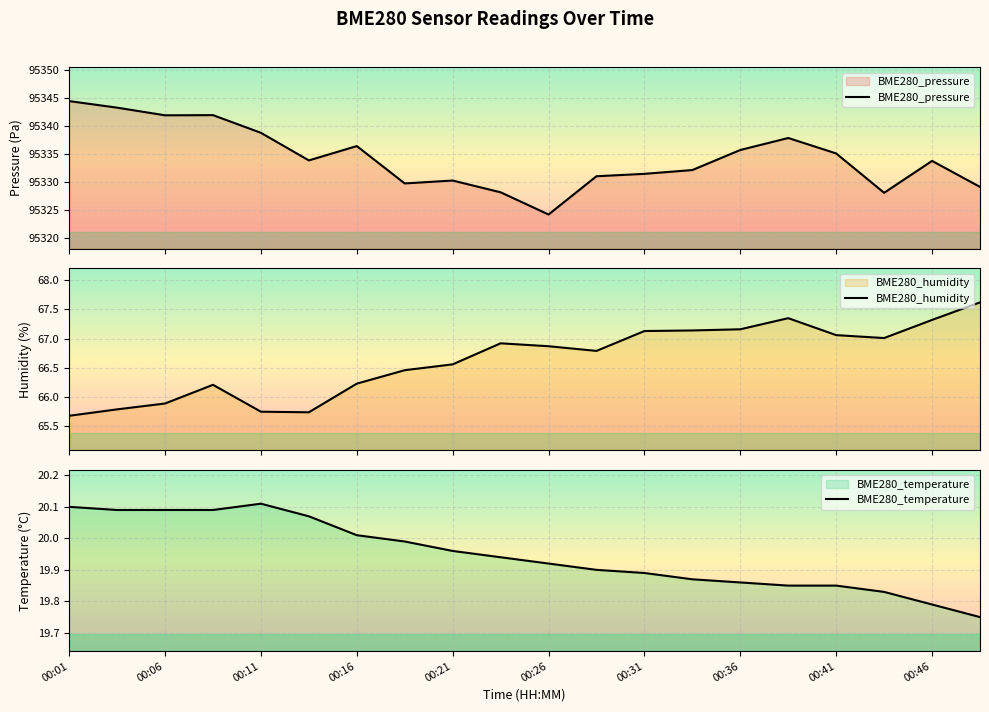

What is the sum of all BME280_temperature values?

399.0